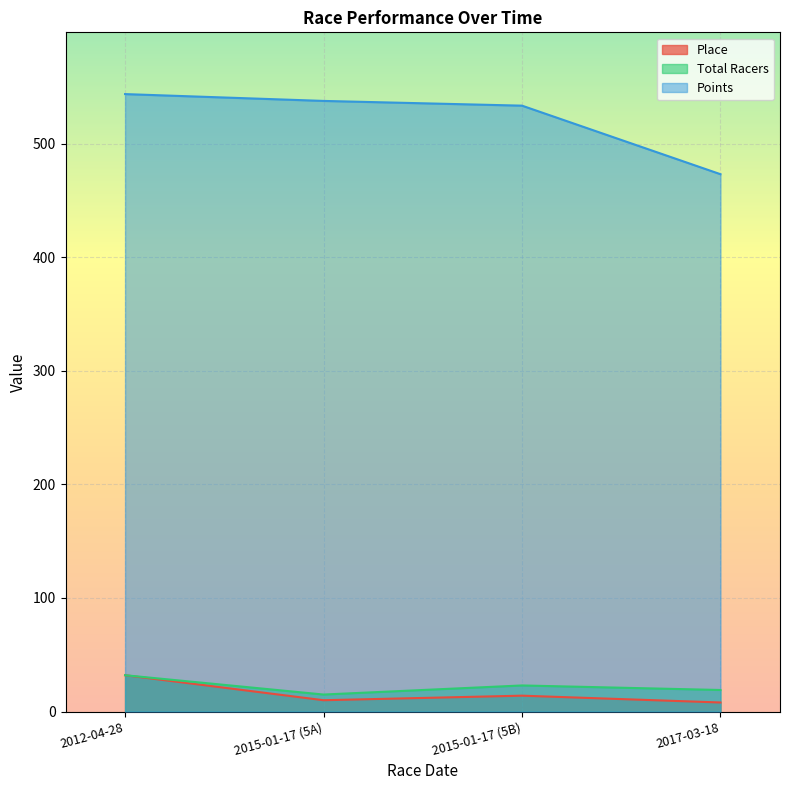

At 2012-04-28, list the series in order from smallest to largest.

Place, Total Racers, Points